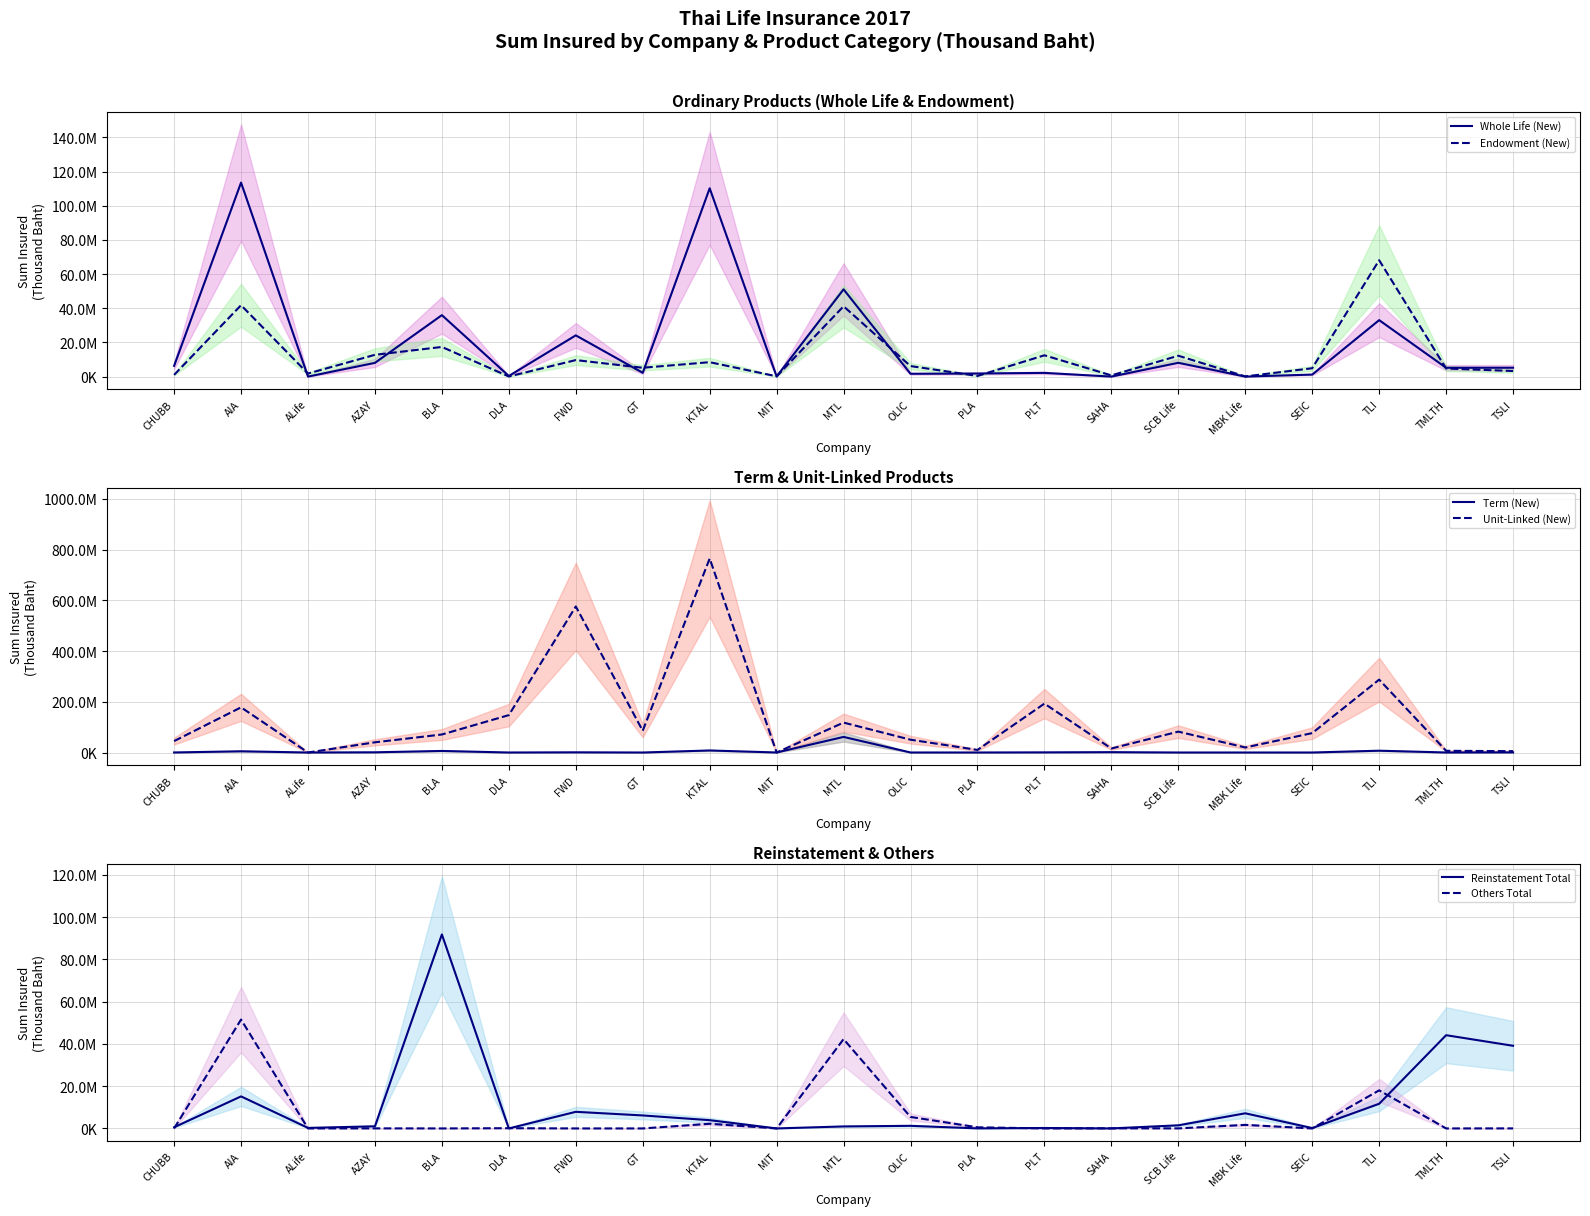

Where is the first local maximum for Others Total?

AIA